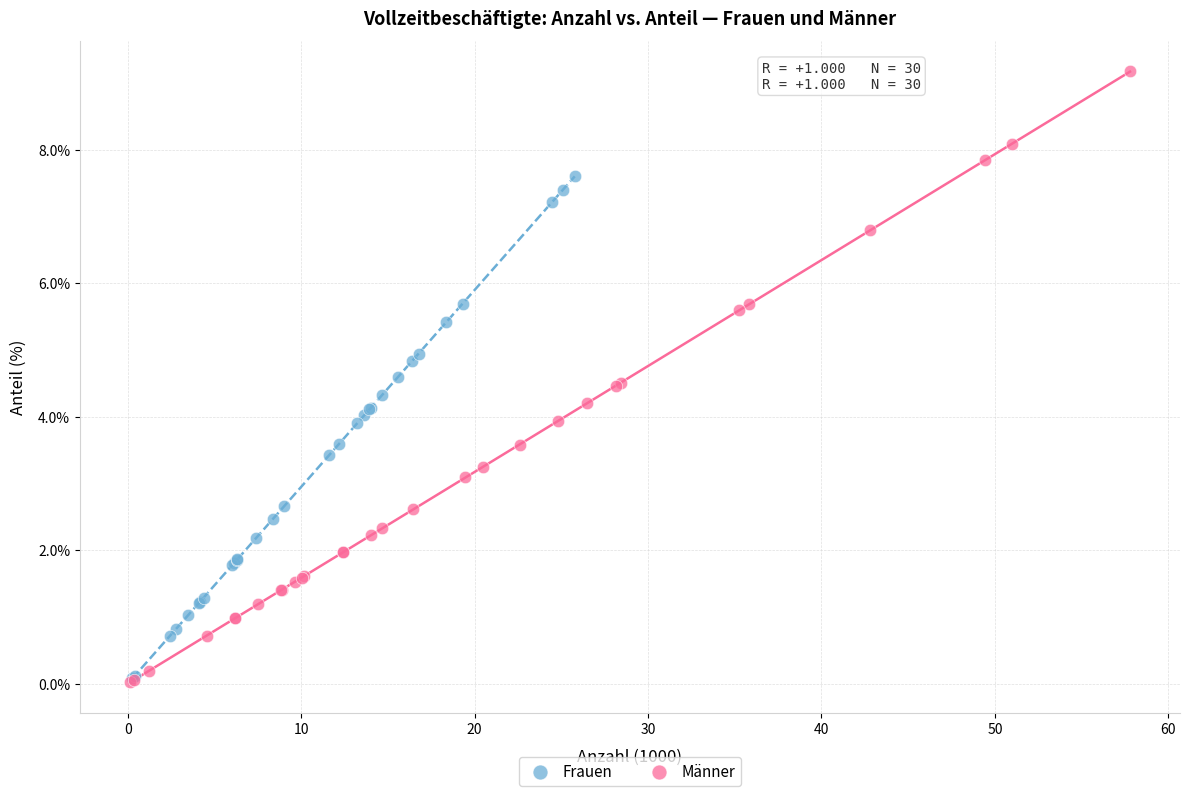

Which series has the widest spread of Y values?

Männer